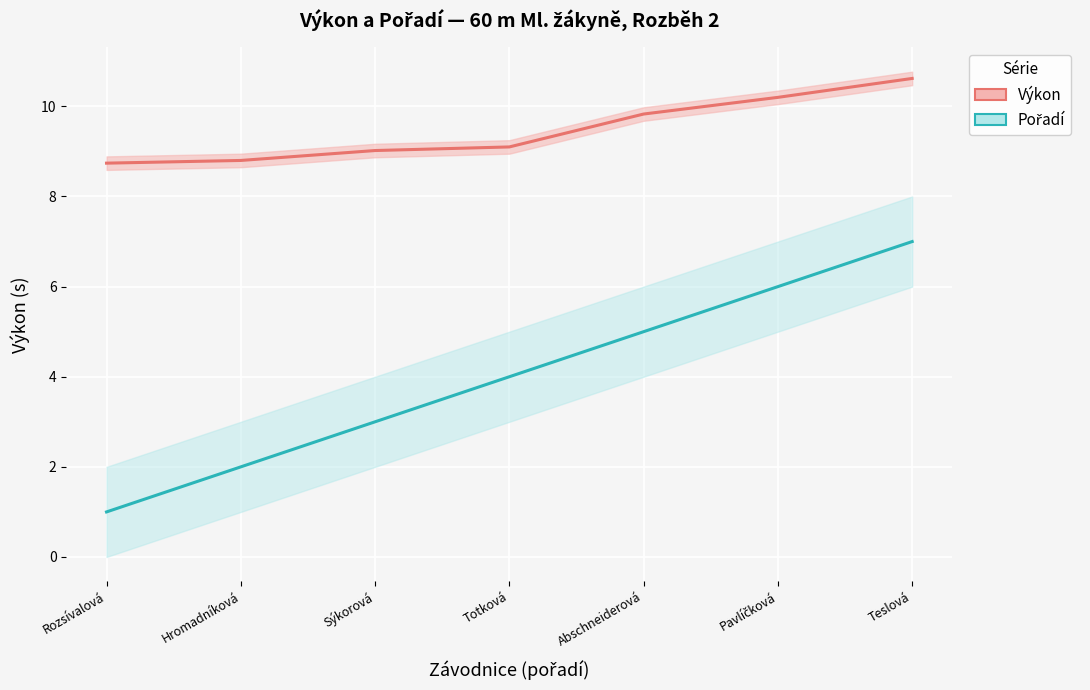

Is it true that Pořadí equals 1.0 at Rozsívalová?

True